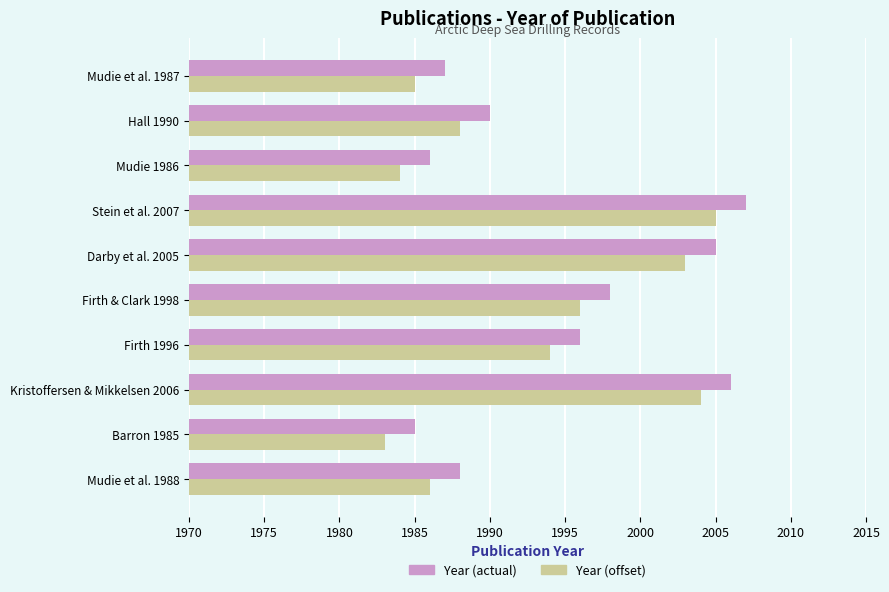

What is the difference between the maximum and minimum values in the Year (actual) series?

22